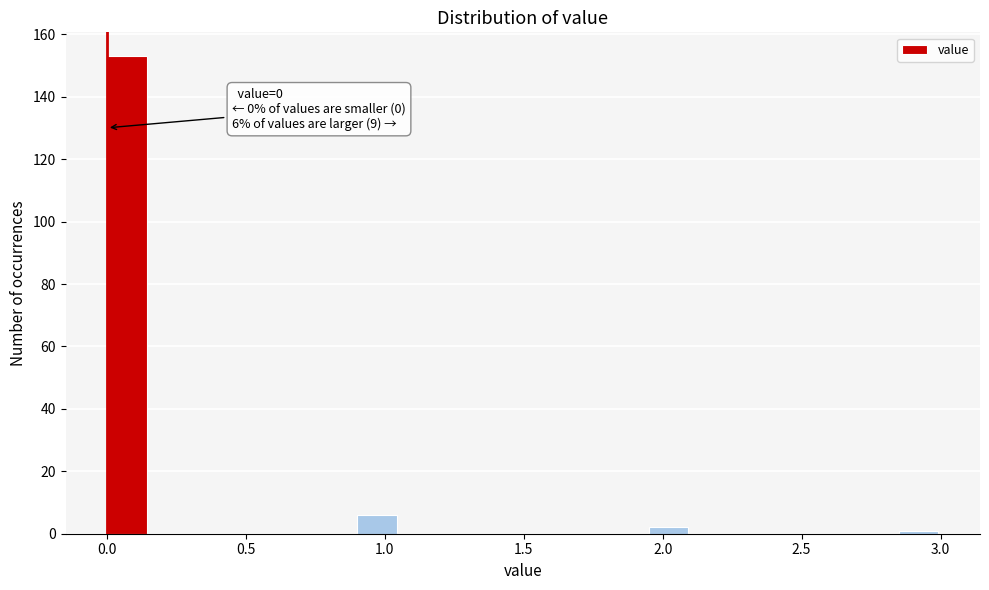

Around what value on the x-axis is the tallest bar? Give the approximate position of its centre, as read against the axis.

0.05